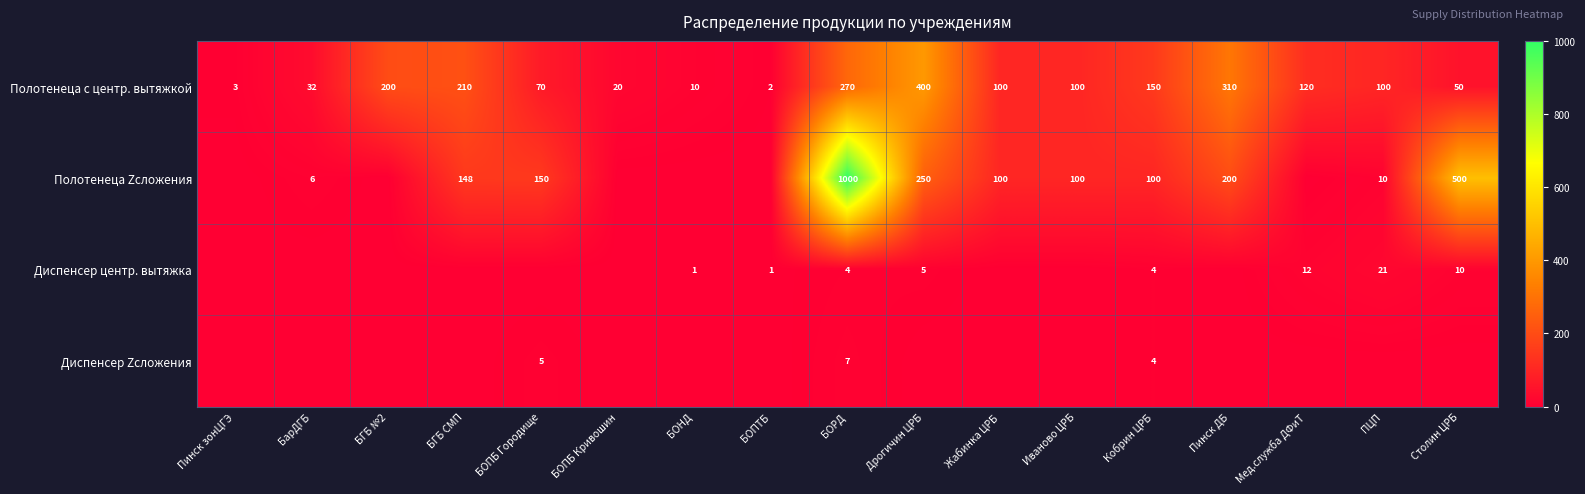

What is the spread (max minus min) of values at Мед.служба ДФиТ?

120